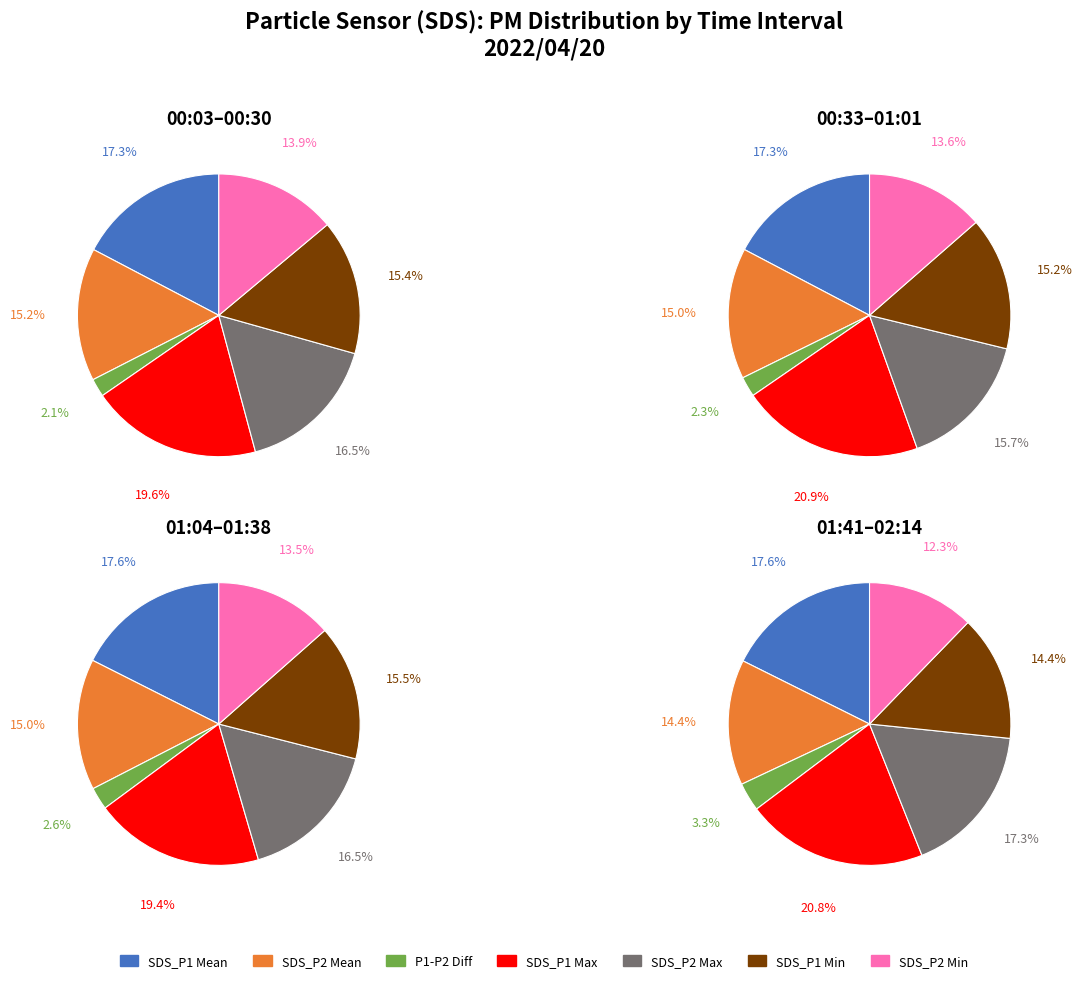

Is it true that 18 is 1% of the pie?

False